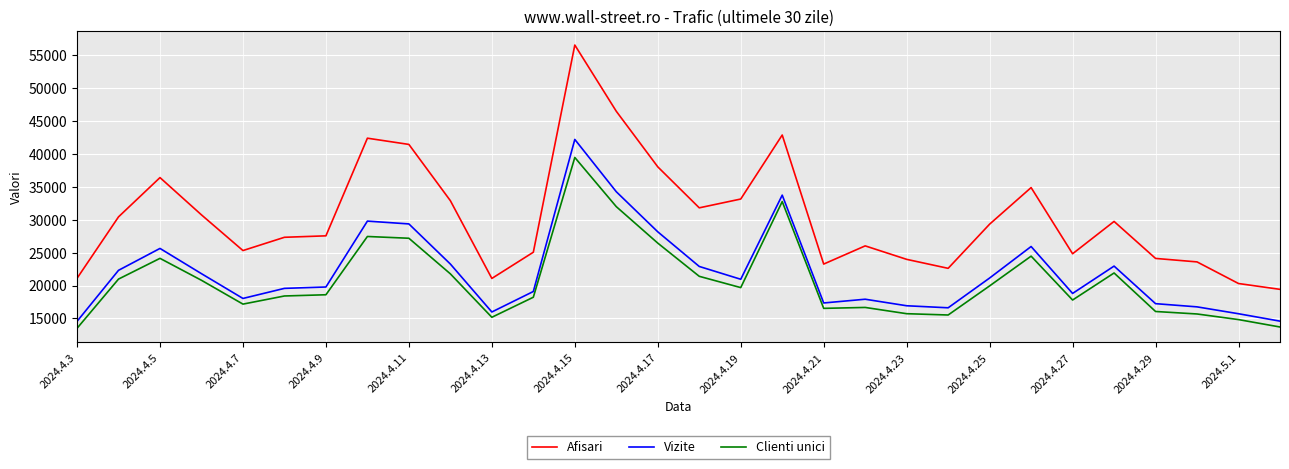

What is the maximum value for Afisari?

56506